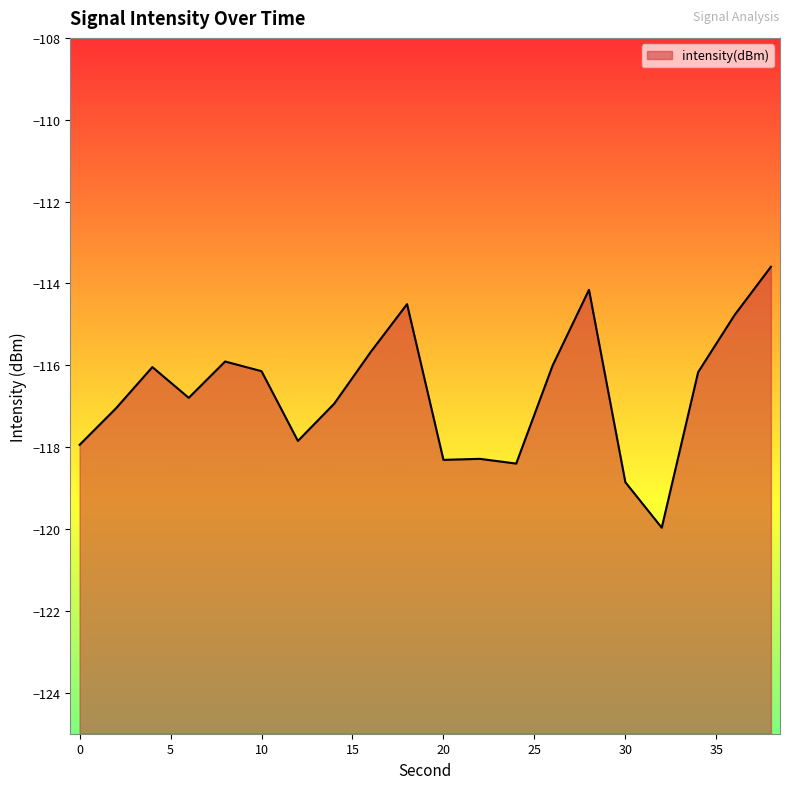

Reading left to right, what are all the values shown in this chart?

0=-117.9	2=-117.1	4=-116.0	6=-116.8	8=-115.9	10=-116.1	12=-117.8	14=-116.9	16=-115.7	18=-114.5	20=-118.3	22=-118.3	24=-118.4	26=-116.0	28=-114.2	30=-118.9	32=-120.0	34=-116.2	36=-114.8	38=-113.6